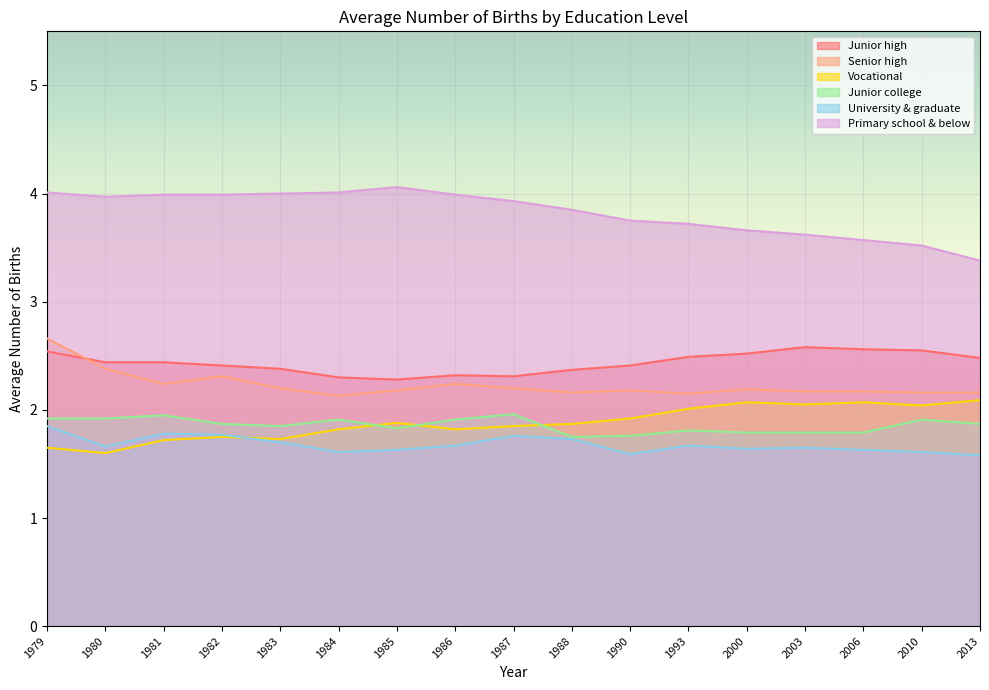

Reading right to left, transcribe all the data shown in this chart.

Junior high: 2.5	2.5	2.6	2.6	2.5	2.5	2.4	2.4	2.3	2.3	2.3	2.3	2.4	2.4	2.4	2.4	2.5
Senior high: 2.2	2.2	2.2	2.2	2.2	2.1	2.2	2.2	2.2	2.2	2.2	2.1	2.2	2.3	2.2	2.4	2.7
Vocational: 2.1	2.0	2.1	2.0	2.1	2.0	1.9	1.9	1.9	1.8	1.9	1.8	1.7	1.8	1.7	1.6	1.6
Junior college: 1.9	1.9	1.8	1.8	1.8	1.8	1.8	1.8	2.0	1.9	1.8	1.9	1.9	1.9	1.9	1.9	1.9
University & graduate: 1.6	1.6	1.6	1.6	1.6	1.7	1.6	1.7	1.8	1.7	1.6	1.6	1.7	1.8	1.8	1.7	1.9
Primary school & below: 3.4	3.5	3.6	3.6	3.7	3.7	3.8	3.9	3.9	4.0	4.1	4.0	4.0	4.0	4.0	4.0	4.0